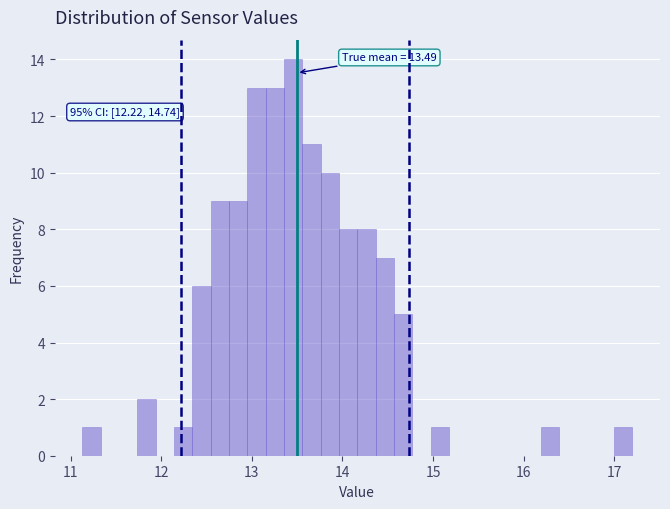

Read against the x-axis, roughly where is the centre of the tallest bar?

13.5